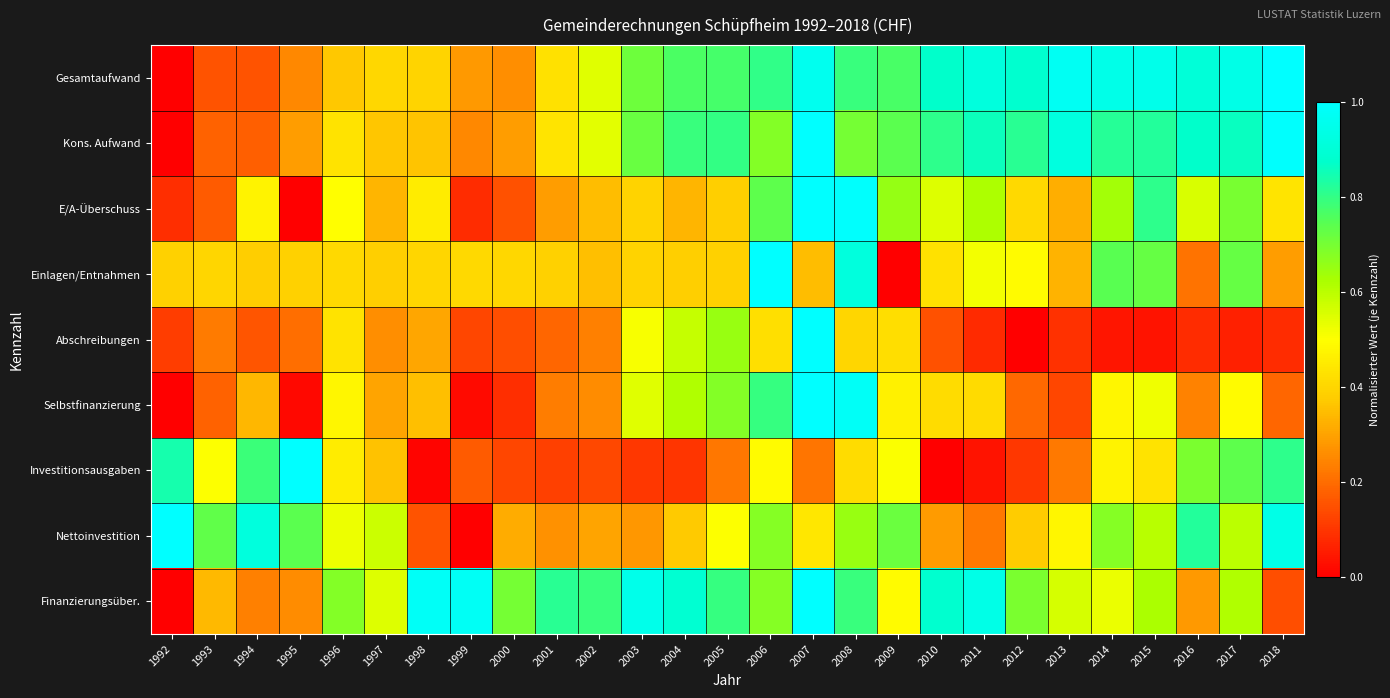

At which category is the sum across all series the highest?

2007